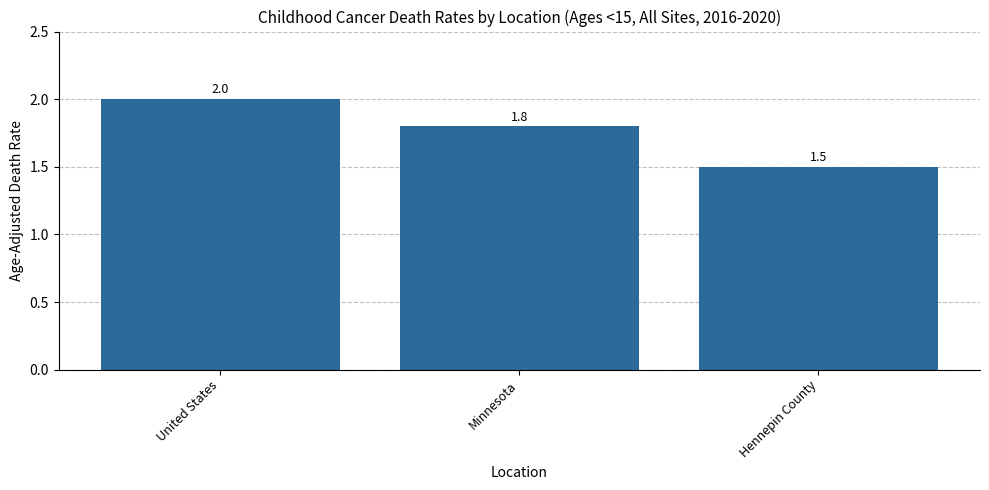

Reading left to right, extract all data points from this chart.

2.0	1.8	1.5